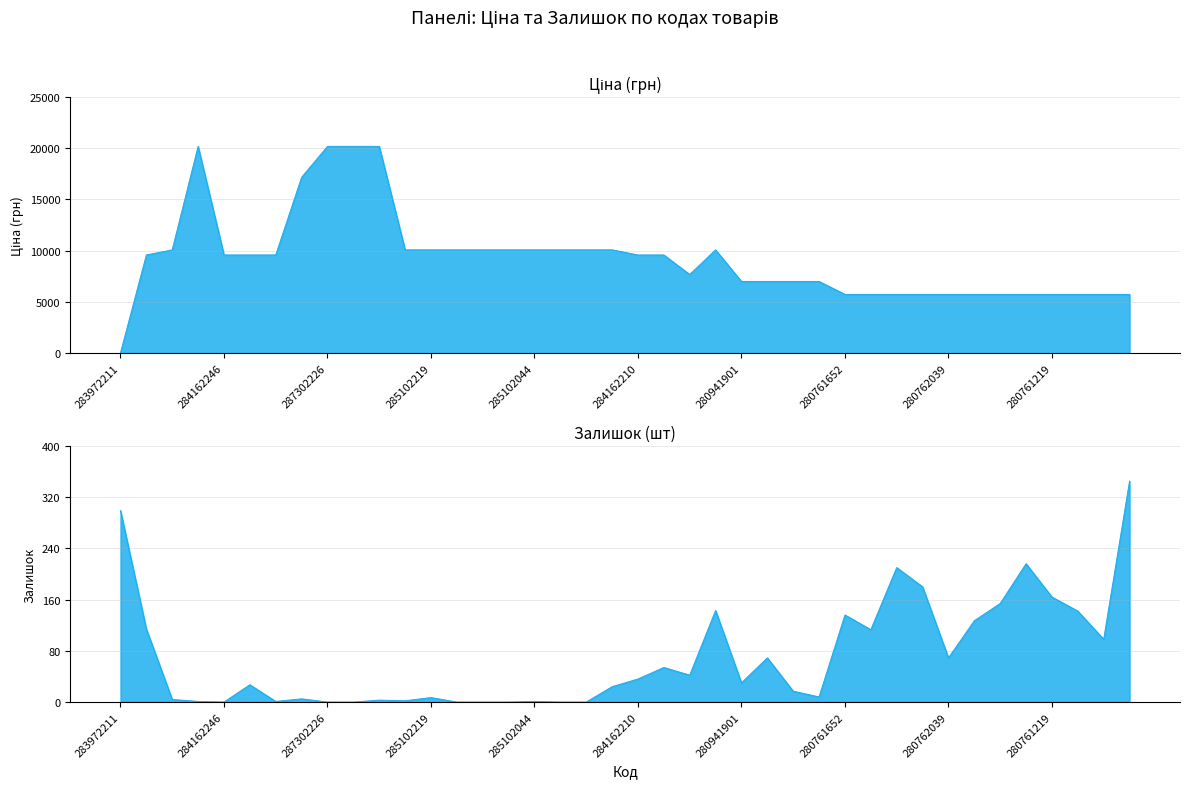

Is it true that Залишок equals 36.0 at 284162210?

True